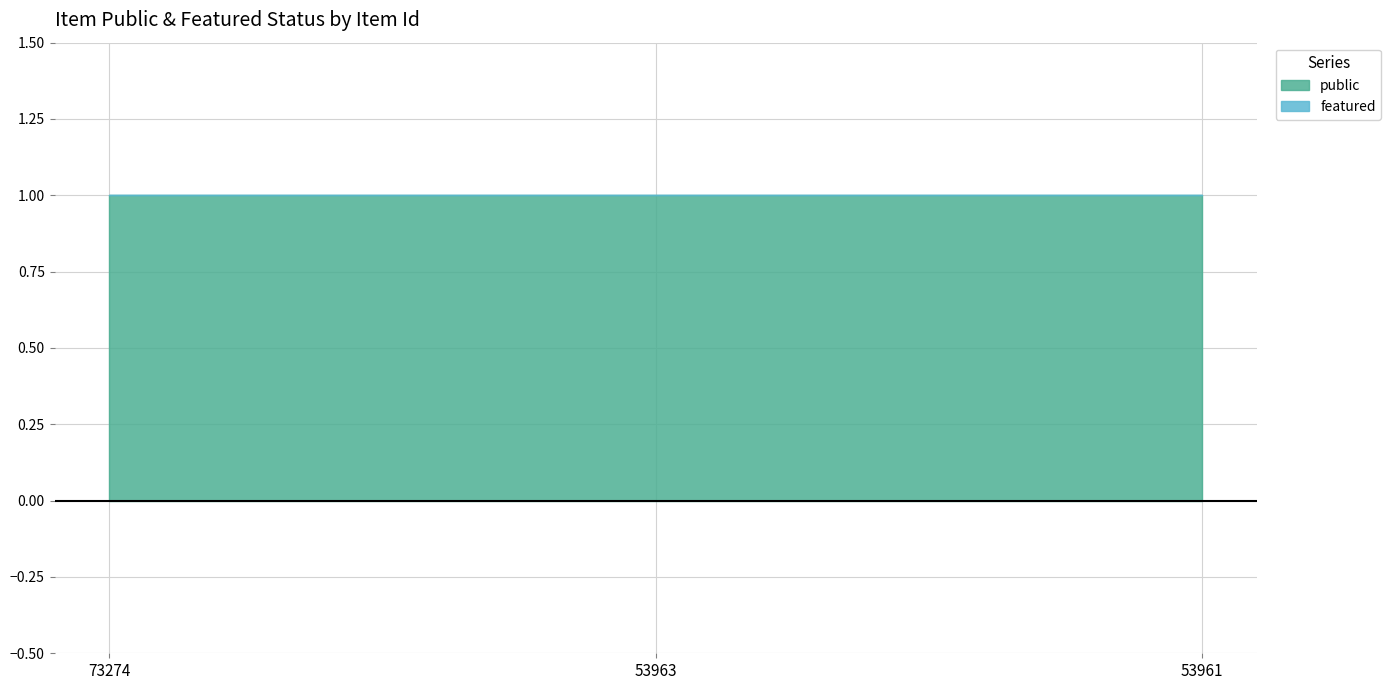

What is the maximum value for public?

1